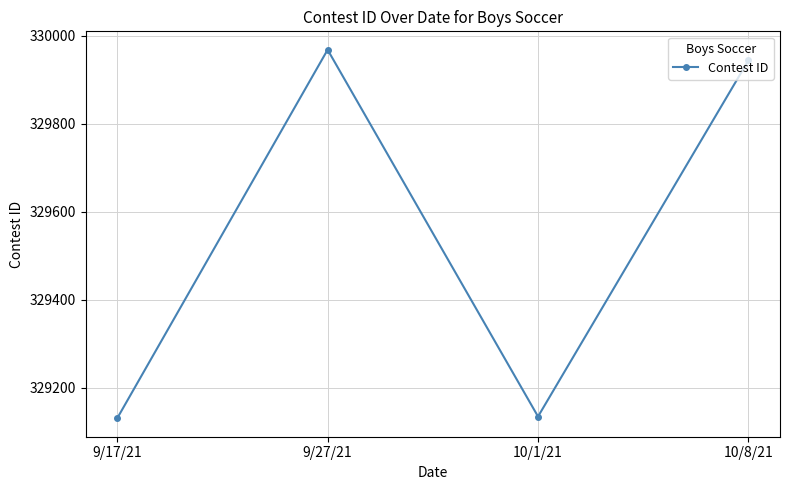

What is the minimum value shown in the chart?

329131